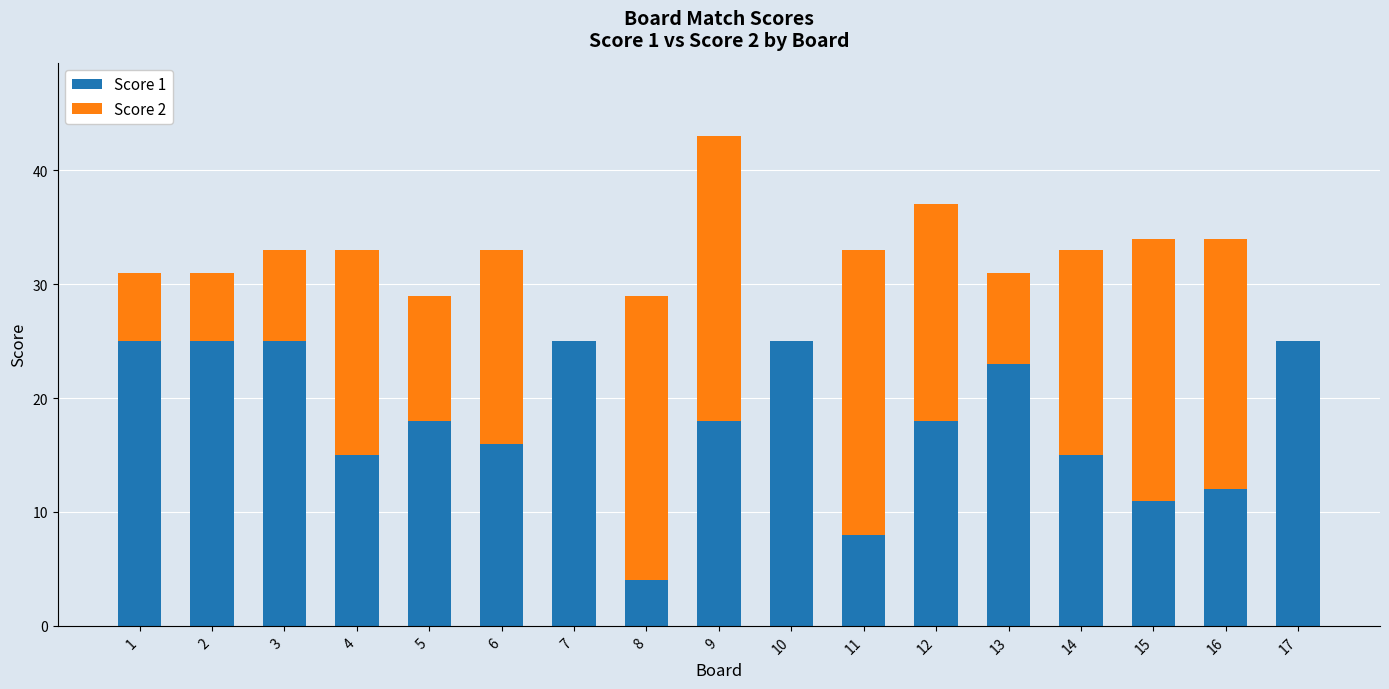

What is the highest value of the Score 1 series?

25